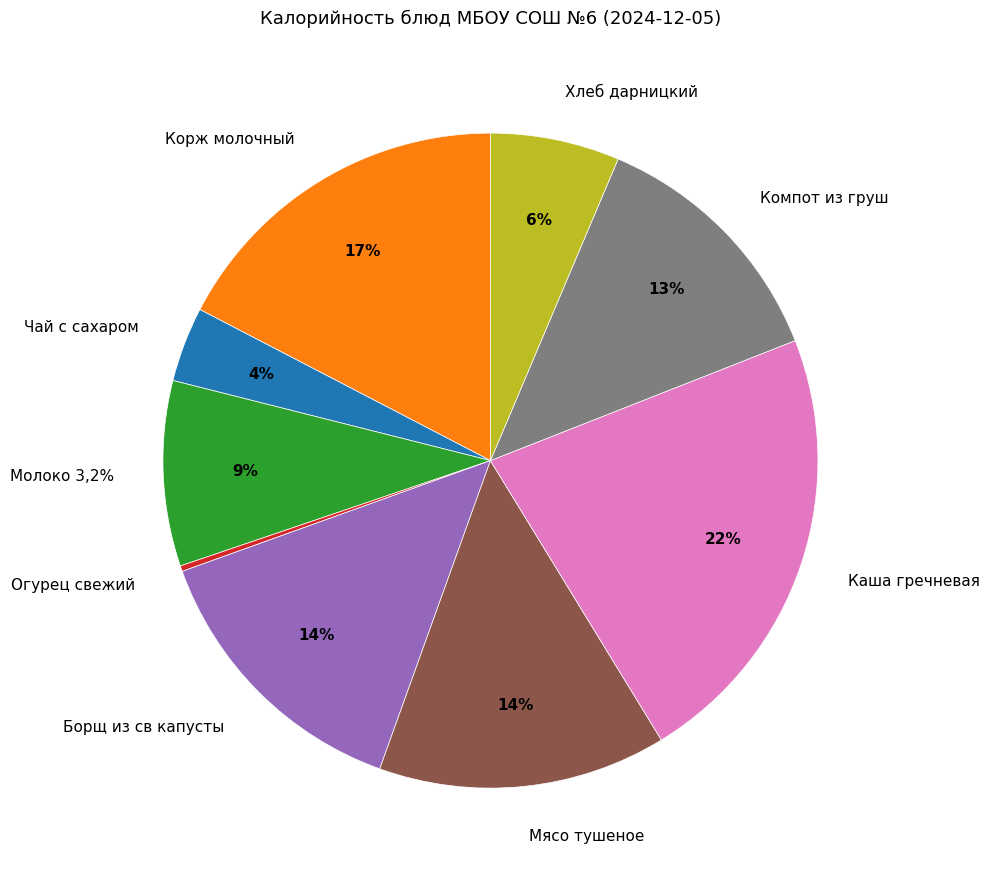

The Борщ из св капусты slice represents 14% of the pie. True or false?

True